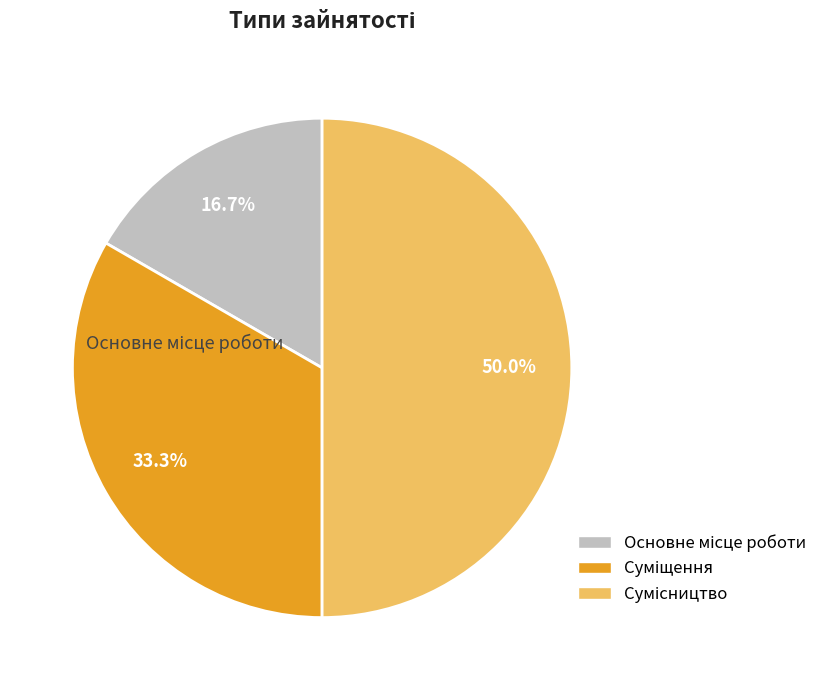

To the nearest percent, what is the difference between the largest and smallest slice percentages?

33%